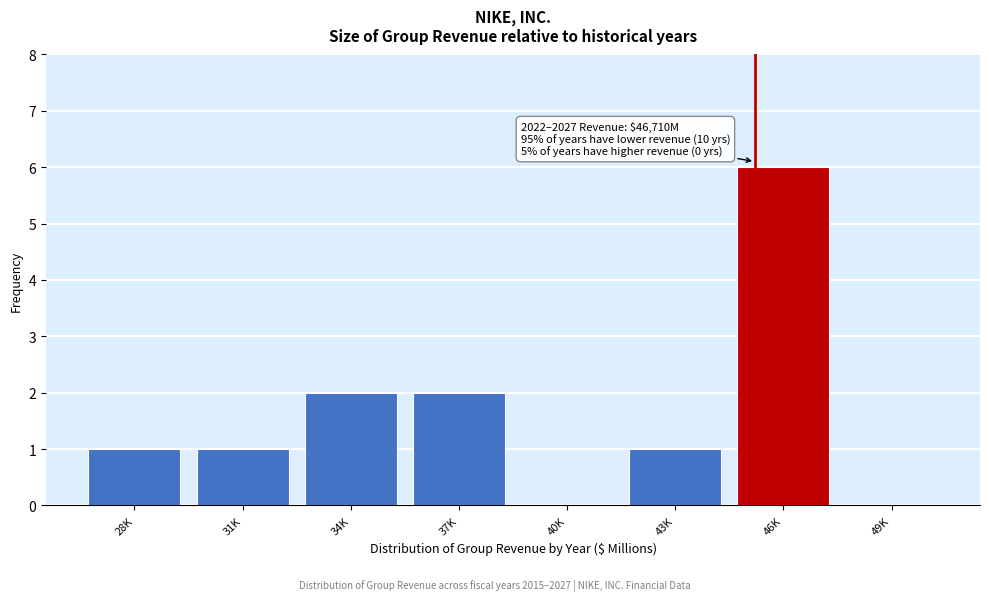

Reading left to right, list all the values displayed in this chart.

28K=1	31K=1	34K=2	37K=2	40K=0	43K=1	46K=6	49K=0